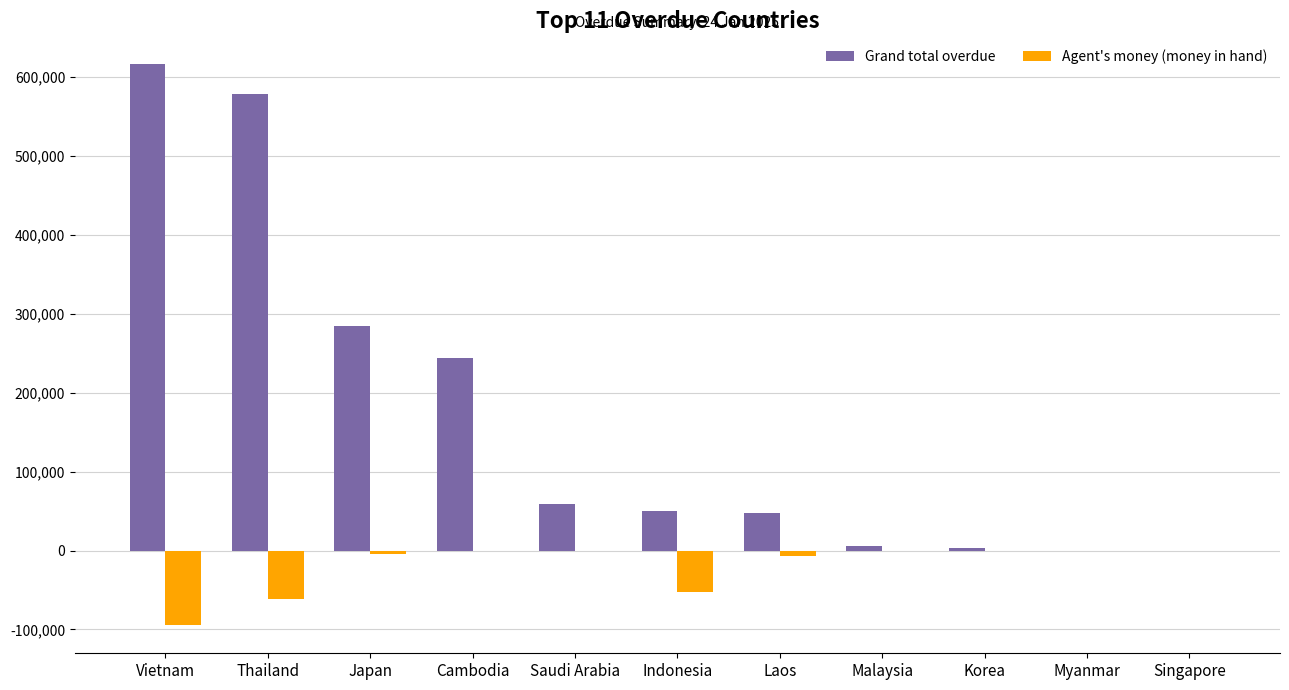

Which label corresponds to the largest value in the chart?

Vietnam